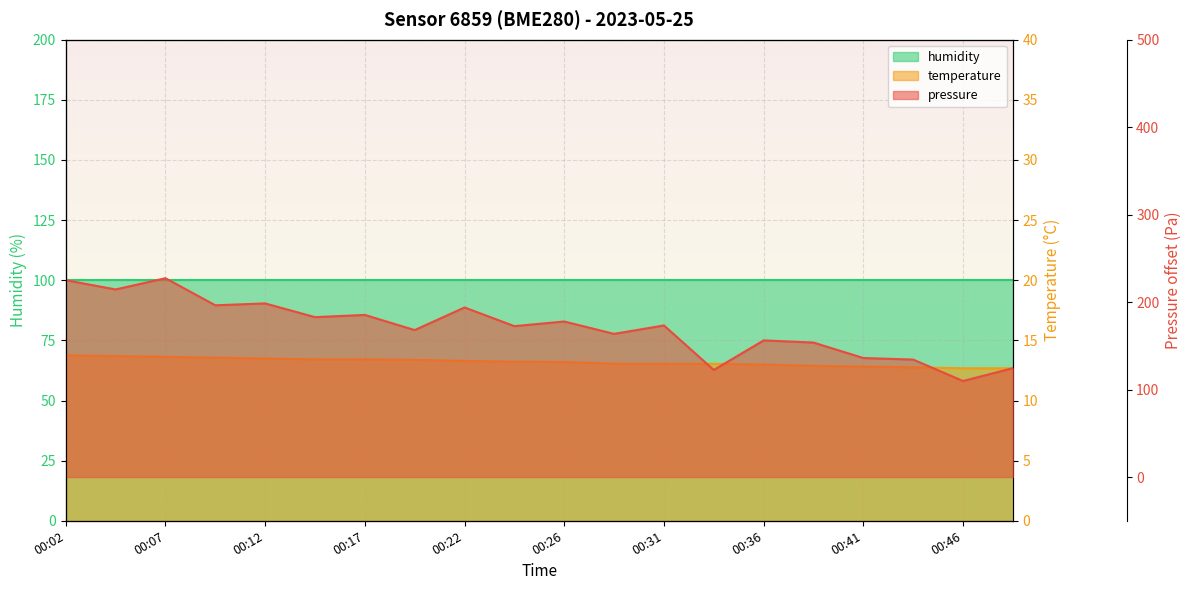

What is the difference between the highest and lowest values at 00:07?

213.7